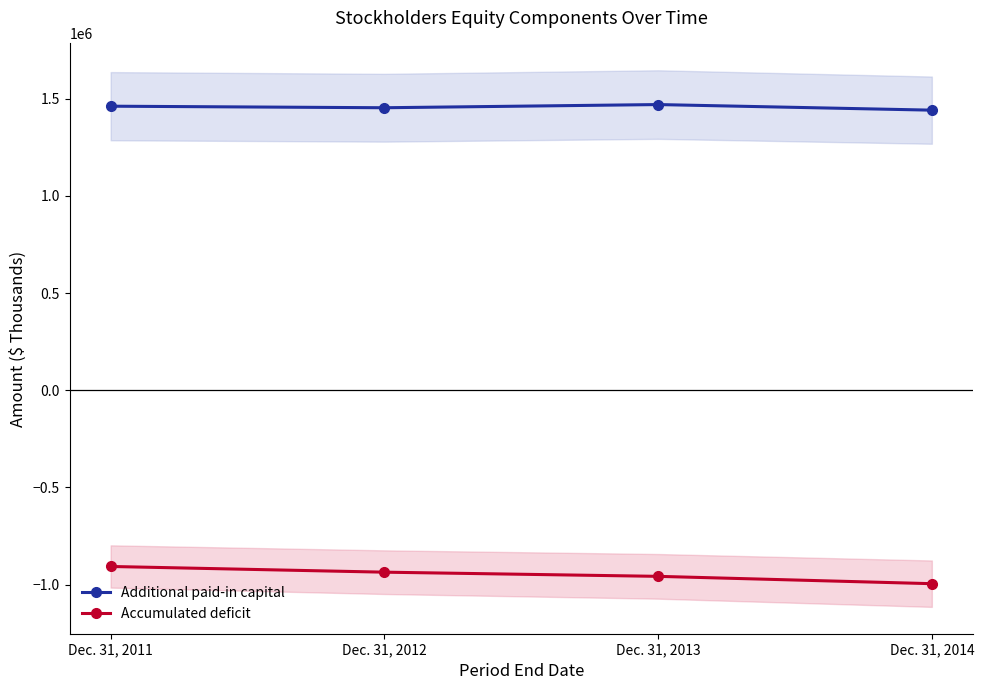

List the series in order of their overall mean, lowest first.

Accumulated deficit, Additional paid-in capital